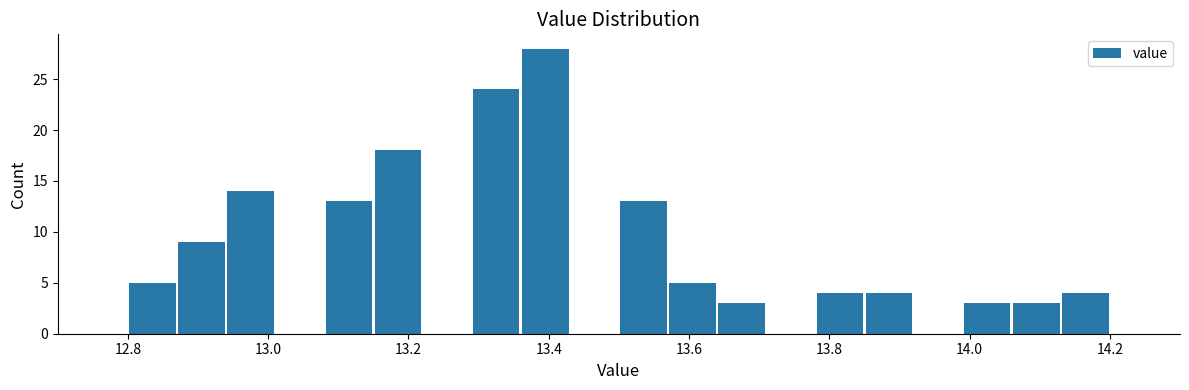

Around what value on the x-axis is the tallest bar? Give the approximate position of its centre, as read against the axis.

13.40